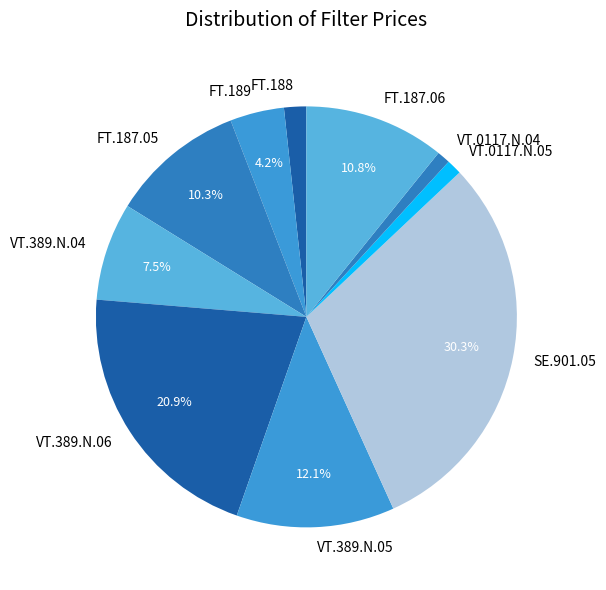

Is there any slice that represents more than half of the pie?

No